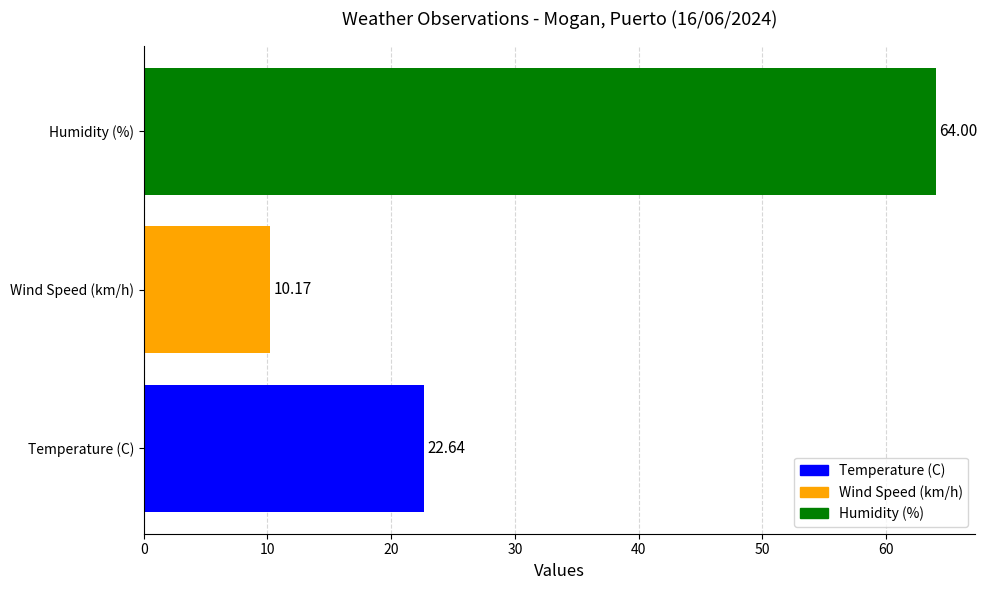

Between Humidity (%) and Wind Speed (km/h), which is larger?

Humidity (%)